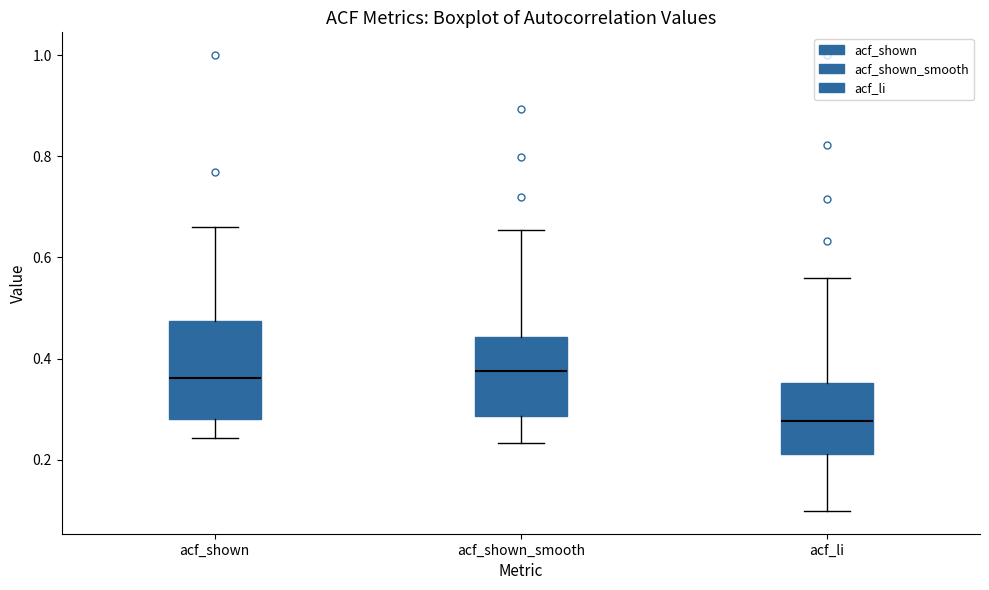

Reading left to right, read every box against the y-axis: the position of its median line, the range the box covers, and the ends of its whiskers. The values are not printed on the chart, so give them approximately, as read against the axis.

acf_shown: median 0.36, box 0.28 to 0.48, whiskers 0.24 to 0.66
acf_shown_smooth: median 0.38, box 0.28 to 0.44, whiskers 0.24 to 0.66
acf_li: median 0.28, box 0.22 to 0.36, whiskers 0.10 to 0.56